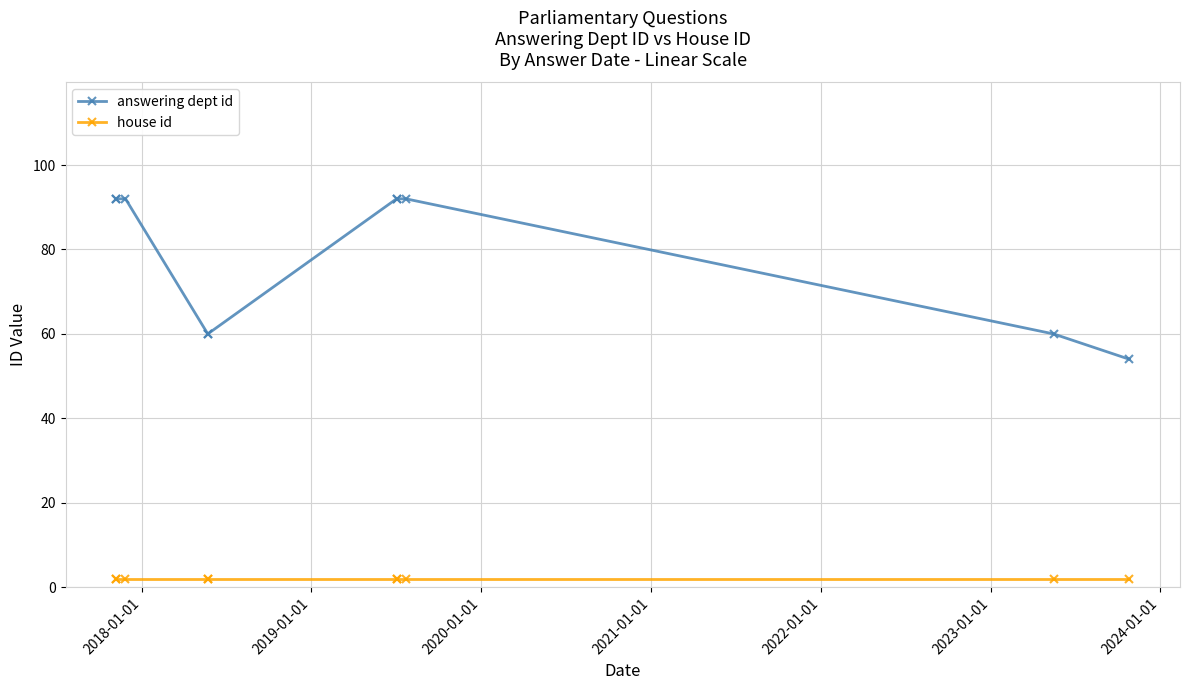

What is the lowest value of the answering dept id series?

54